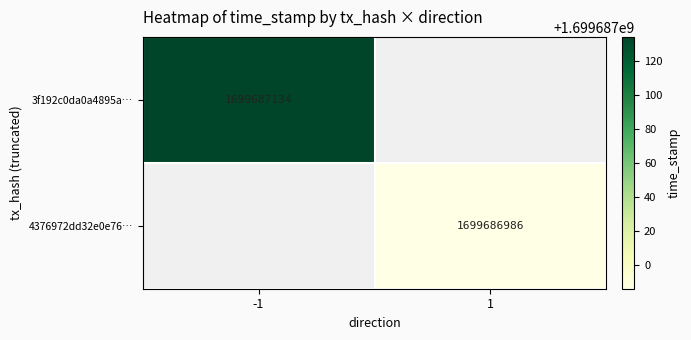

Reading right to left, list all the values displayed in this chart.

3f192c0da0a4895ac3c077e2acc7ba689722ae1: time_stamp=1699687134	direction=-1
4376972dd32e0e76917561aec063f88926c59fa: time_stamp=1699686986	direction=1